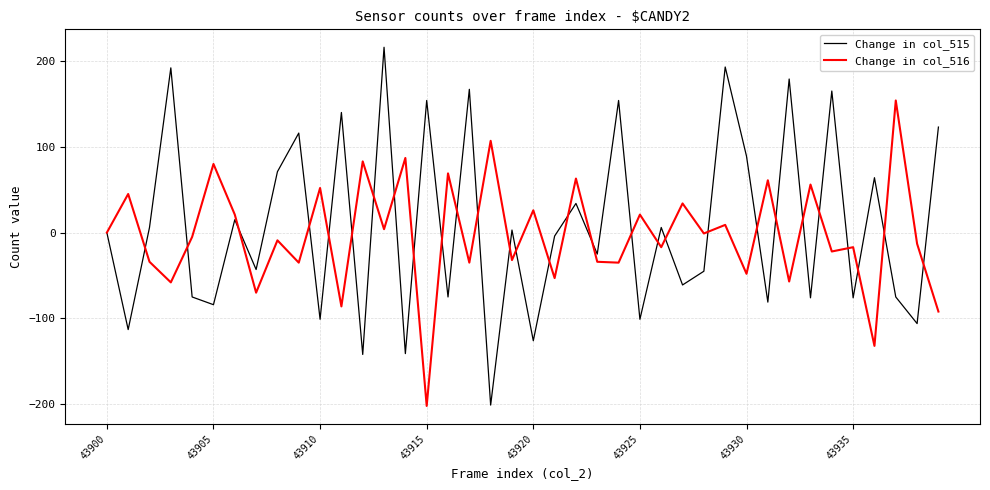

How many interior local peaks does the Change in col_515 series have?

15